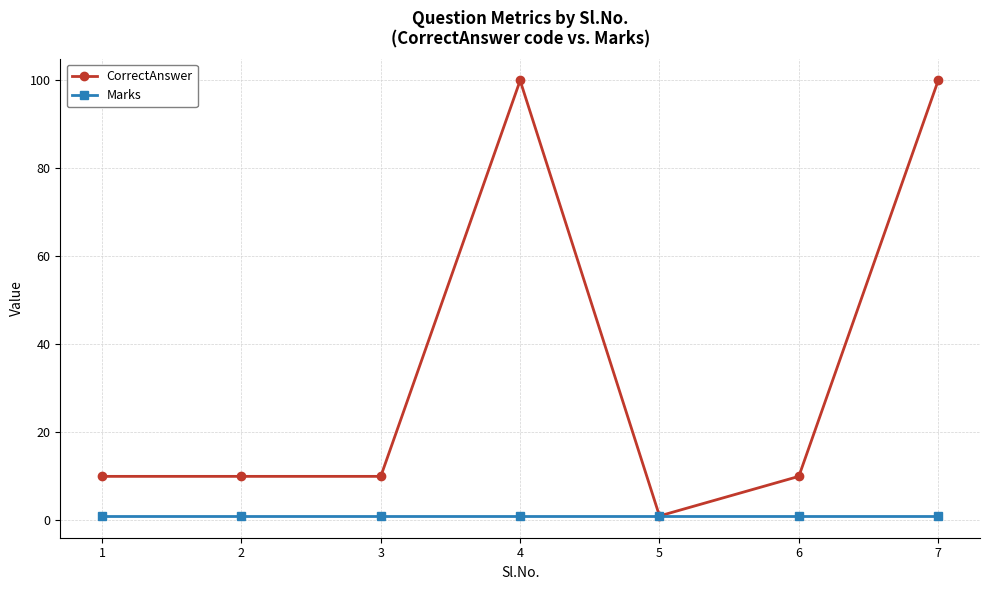

Which series has the widest spread of values?

CorrectAnswer